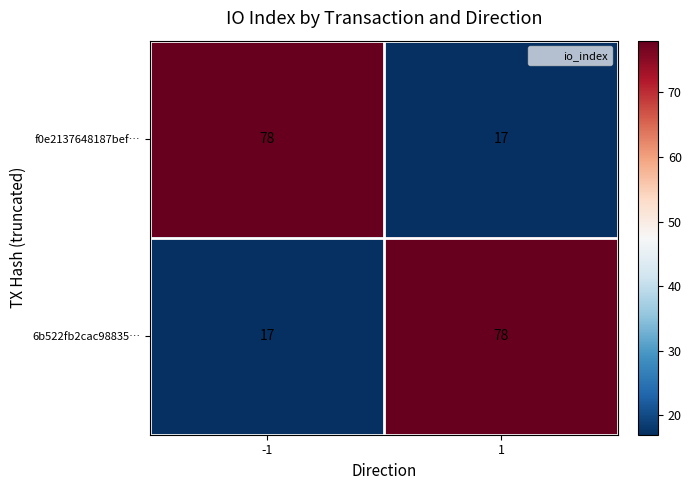

What is the greatest value displayed?

78